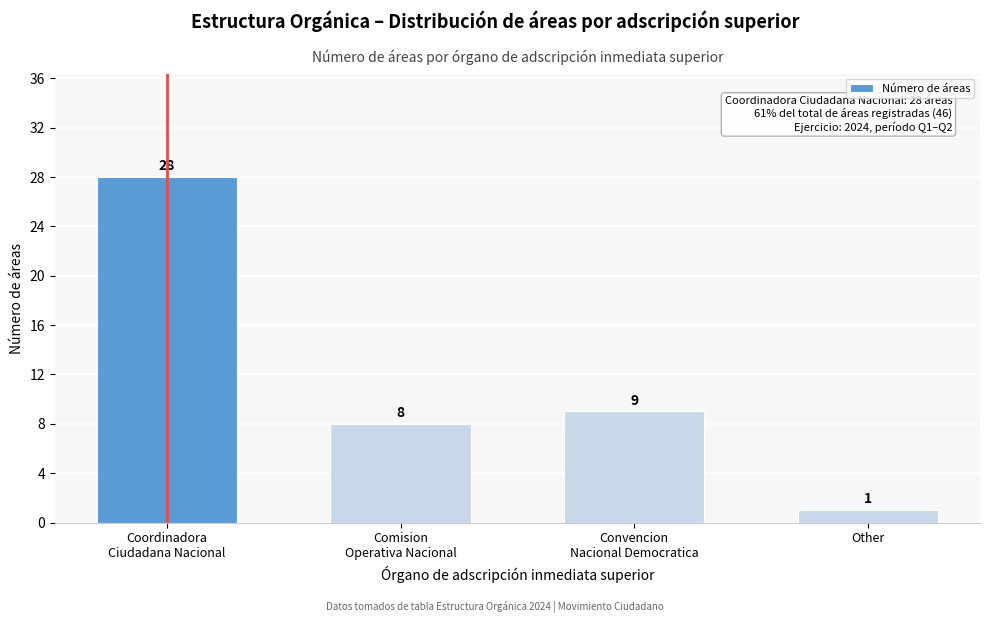

Reading left to right, what are all the values shown in this chart?

28	8	9	1